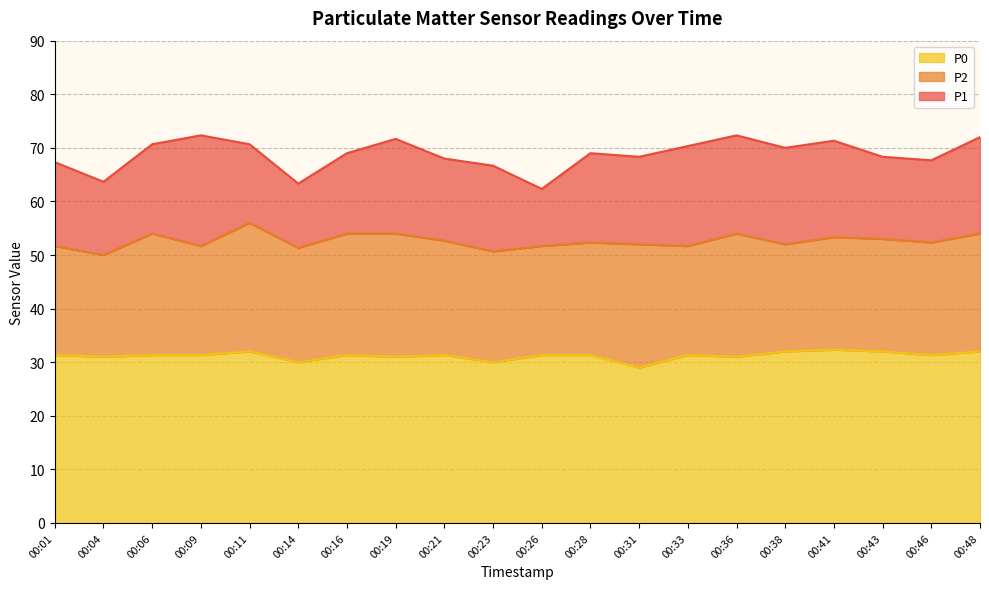

Between 00:23 and 00:41, which is larger?

00:41